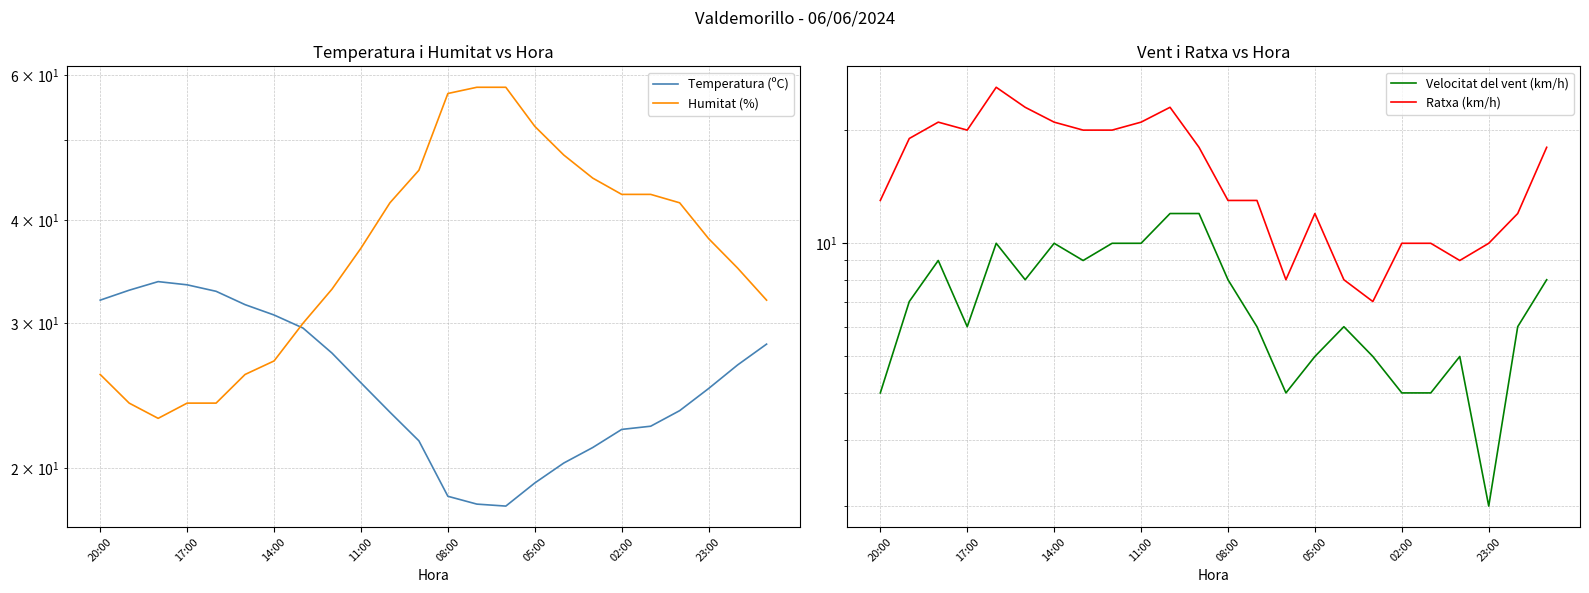

How many lines are shown in the chart?

4